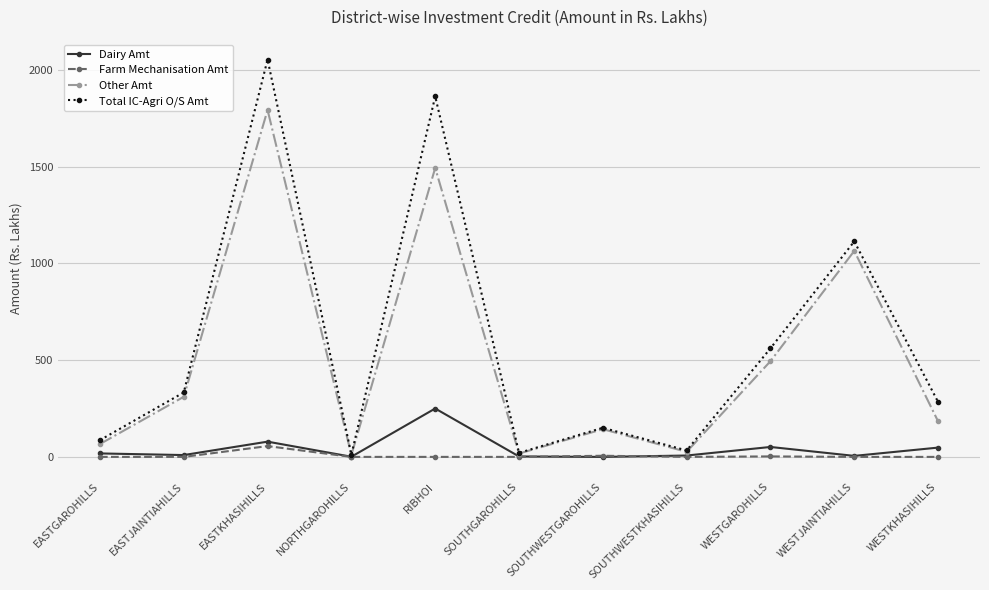

The Farm Mechanisation Amt series shows 0.0 at RIBHOI. True or false?

True